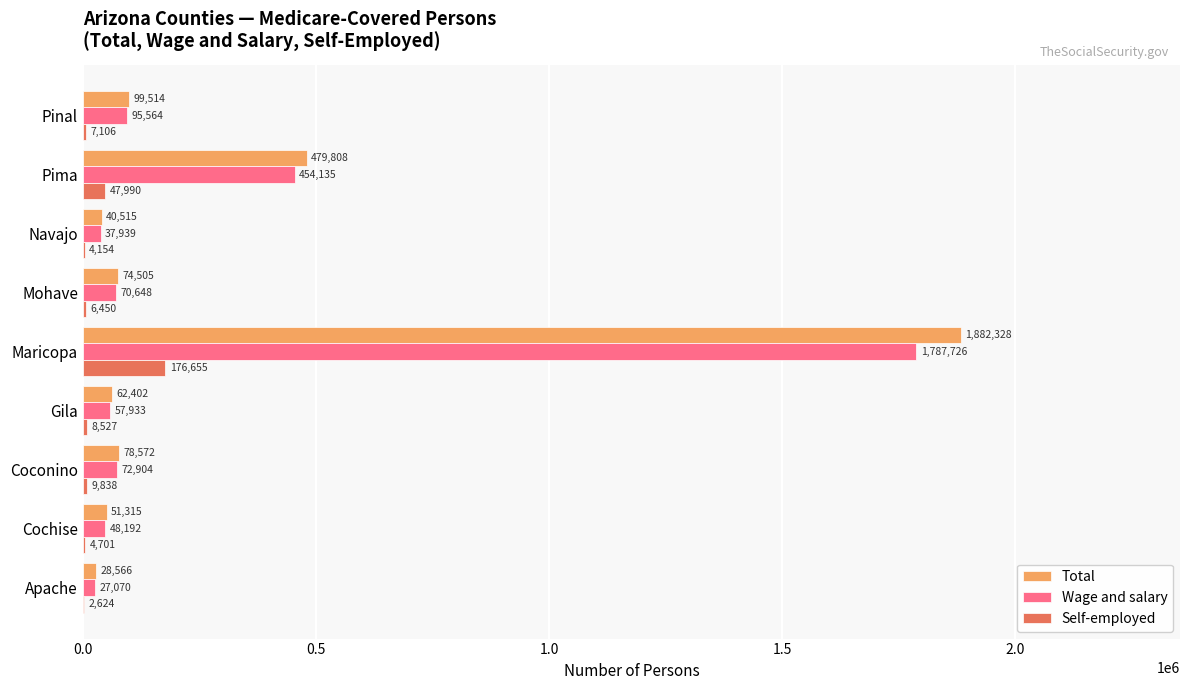

What is the approximate value of Self-employed at Cochise, to the nearest 10?

4700